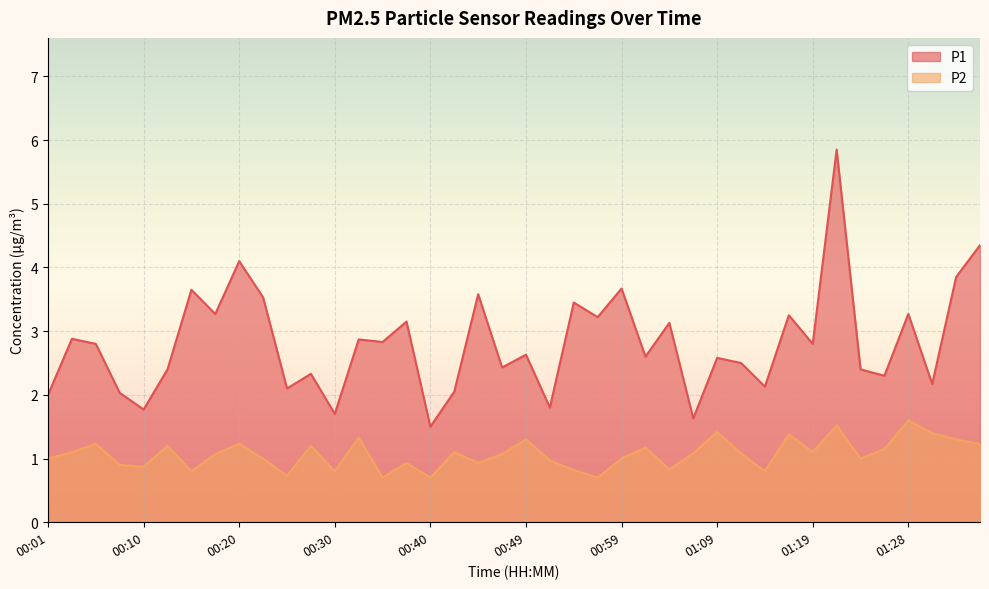

What is the spread (max minus min) of values at 01:31?

0.8